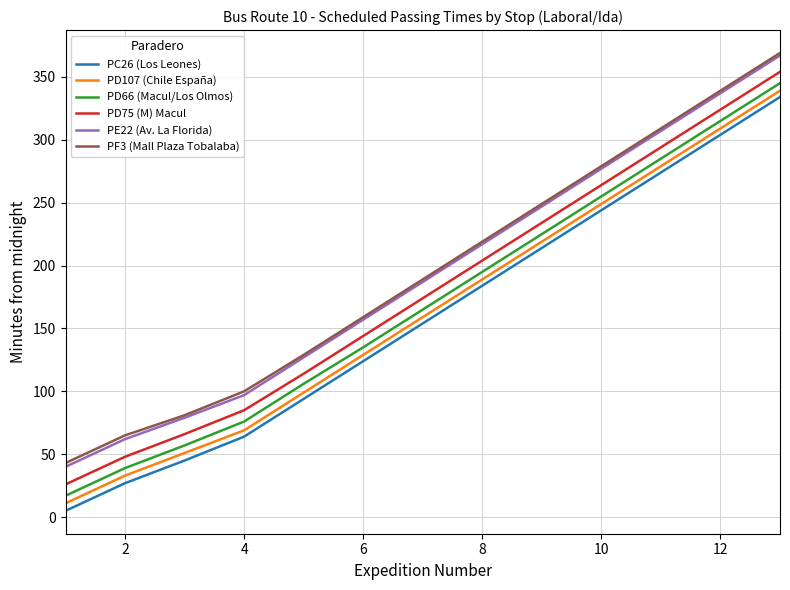

What is the maximum value shown in the chart?

369